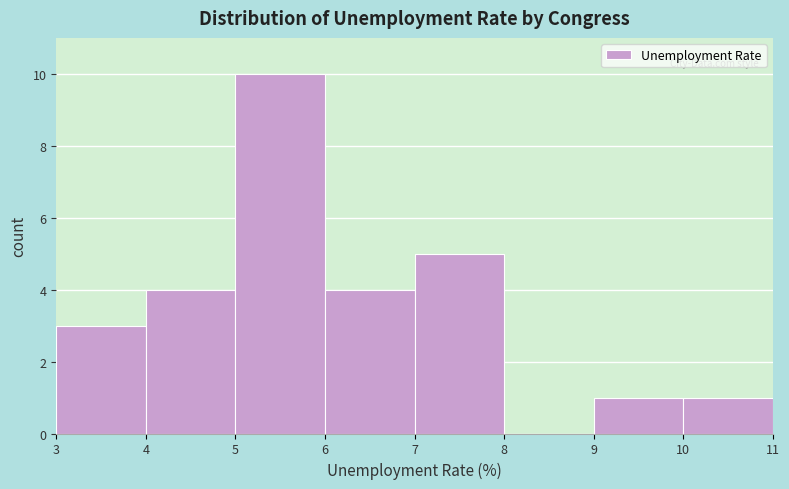

How tall is the bar that spans 6 to 7 on the x-axis? The values are not printed on the chart, so give them approximately, as read against the axis.

4